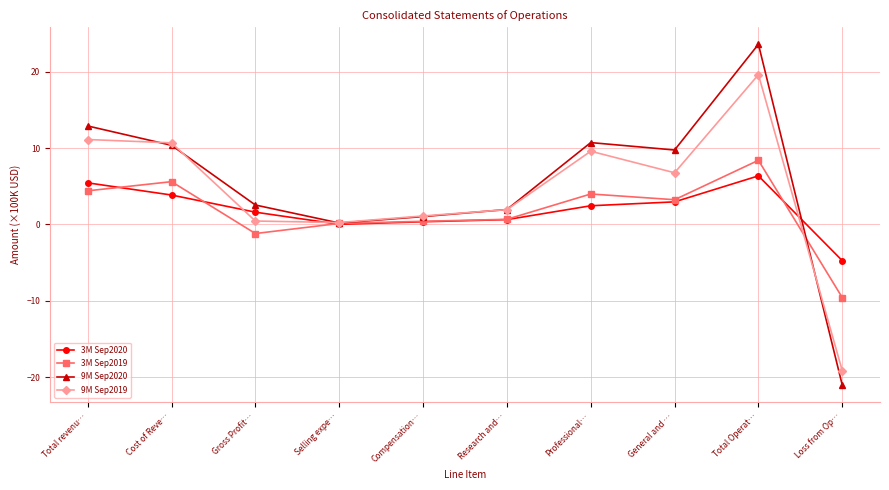

List the series in order of their peak value, lowest first.

3M Sep2020, 3M Sep2019, 9M Sep2019, 9M Sep2020